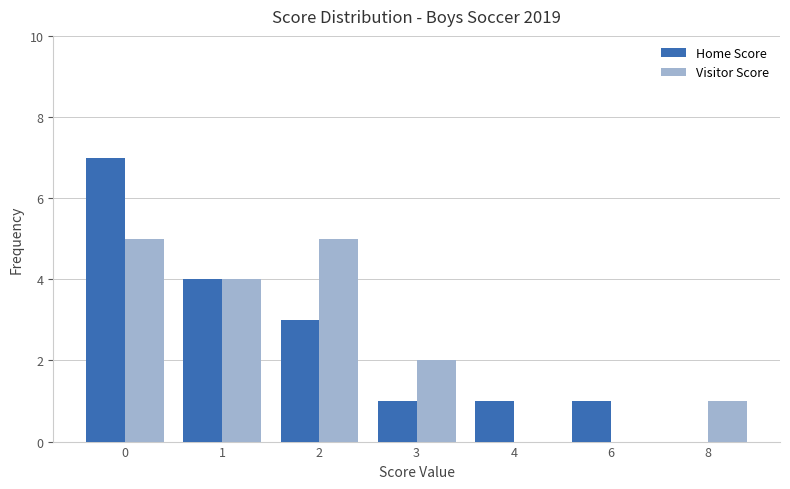

Reading left to right, extract all data points from this chart.

Home Score: 0=7	1=4	2=3	3=1	4=1	6=1	8=0
Visitor Score: 0=5	1=4	2=5	3=2	4=0	6=0	8=1